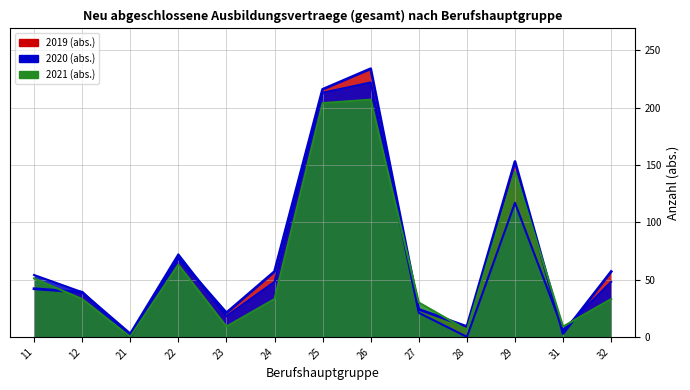

The 2020 (abs.) series shows 11 at 23. True or false?

False